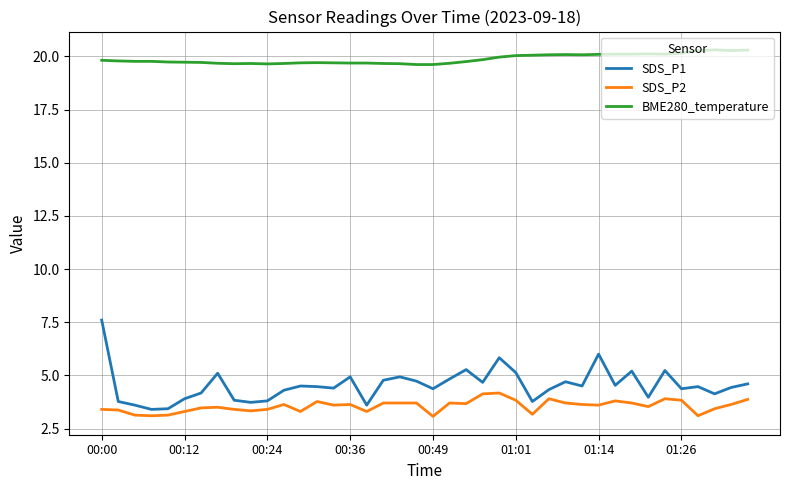

True or false: SDS_P1 and SDS_P2 intersect in this chart.

False